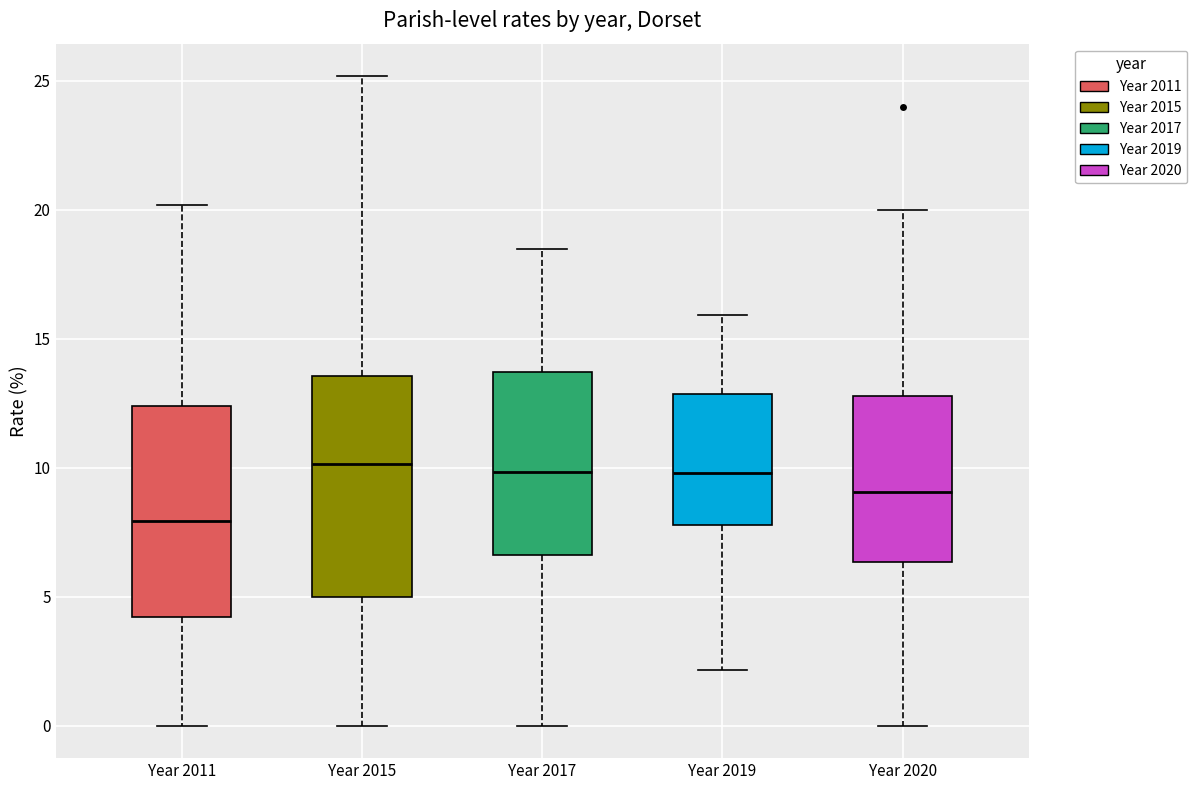

Where is the upper edge of the box for Year 2019 on the y-axis? The values are not printed on the chart, so give them approximately, as read against the axis.

13.0